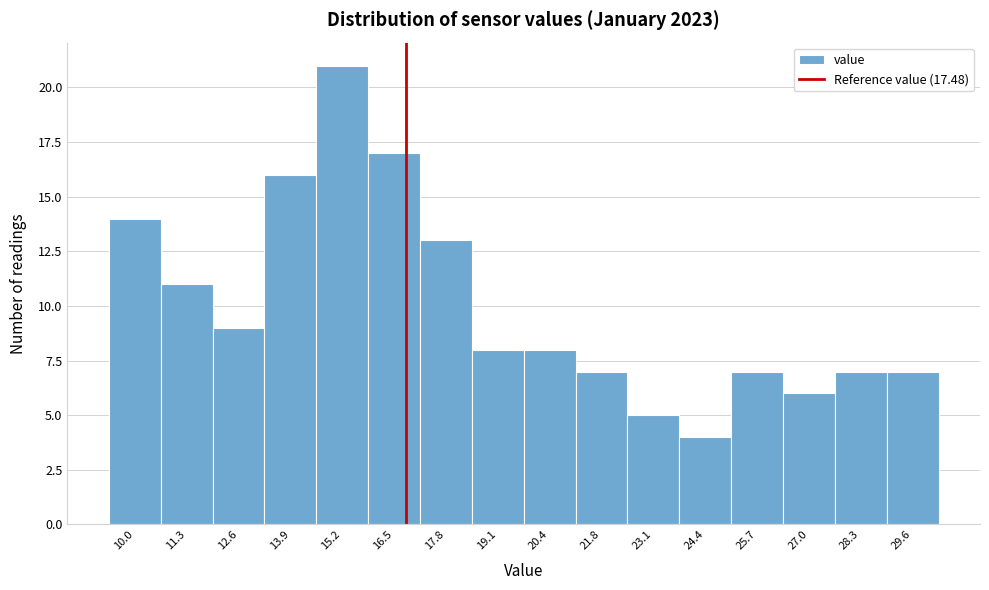

Reading left to right, transcribe all the data shown in this chart.

10.0=14	11.3=11	12.6=9	13.9=16	15.2=21	16.5=17	17.8=13	19.1=8	20.4=8	21.8=7	23.1=5	24.4=4	25.7=7	27.0=6	28.3=7	29.6=7